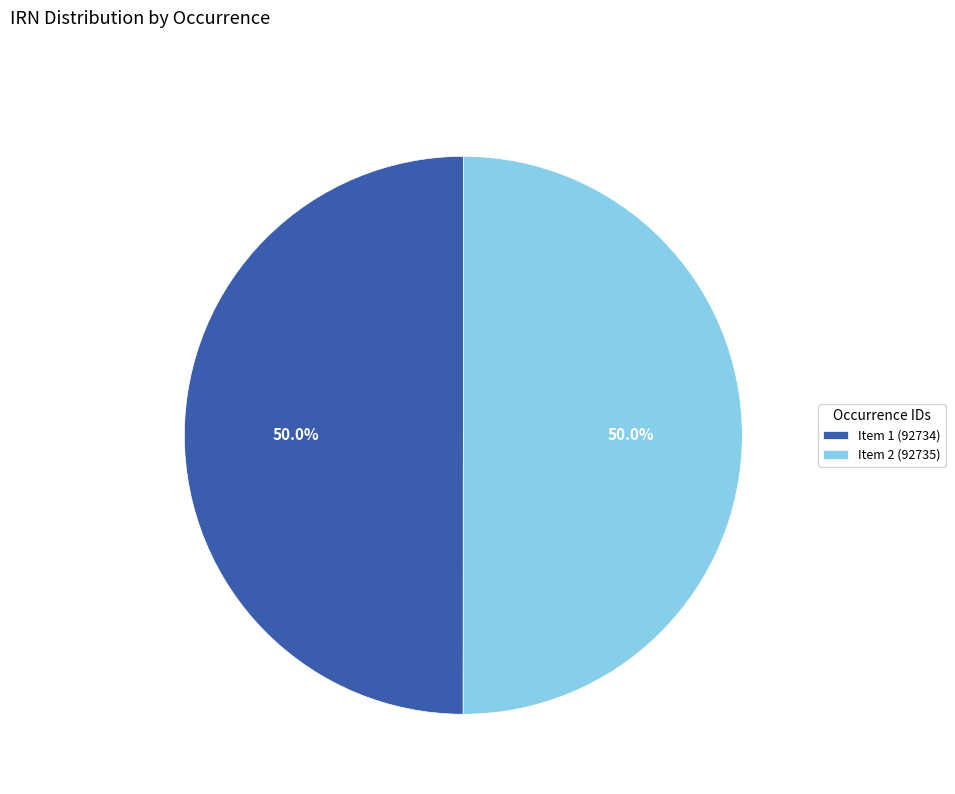

Combined, do Item 2 (92735) and Item 1 (92734) account for over 50%?

Yes